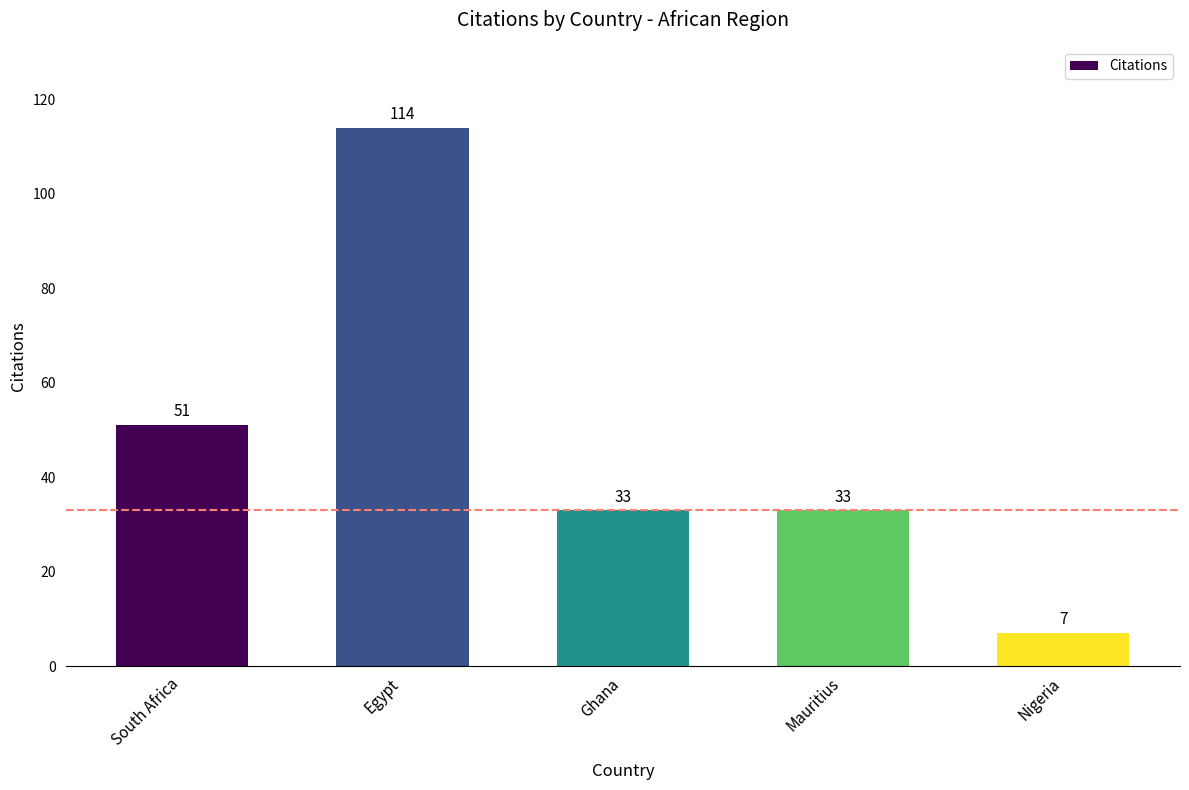

At which label does the data first exceed 33?

South Africa